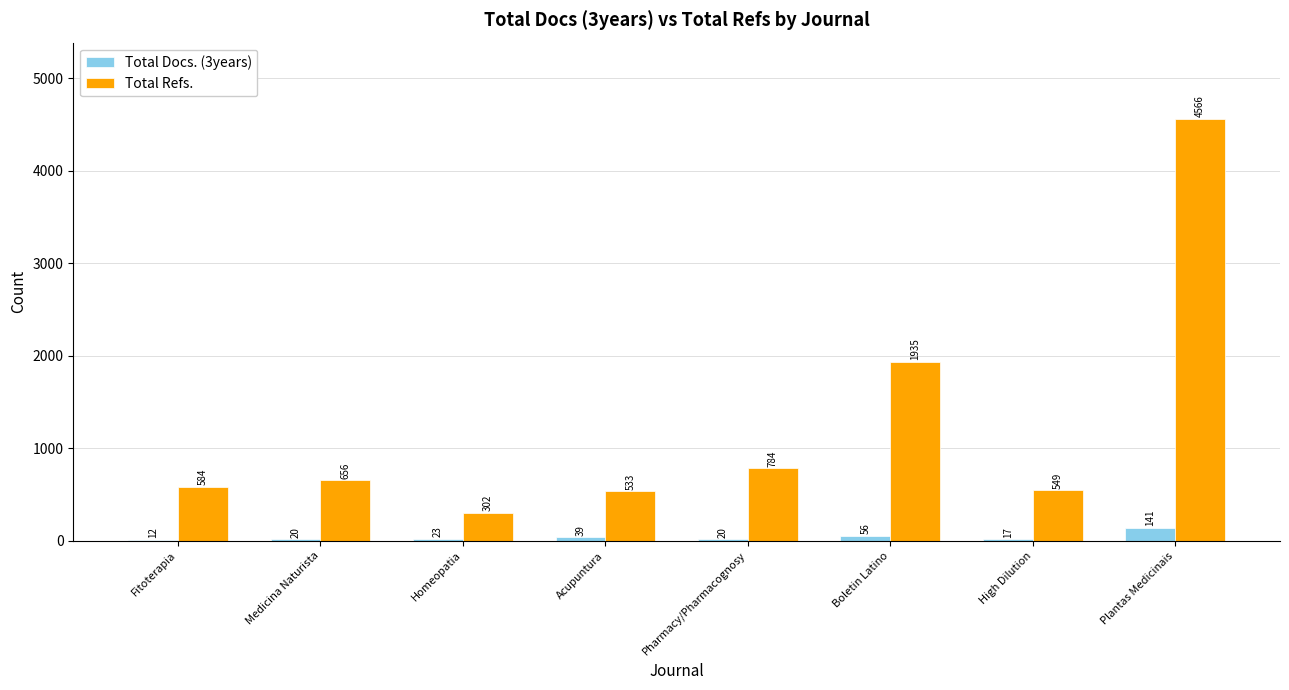

Is it true that Total Refs. equals 784 at Pharmacy/Pharmacognosy?

True